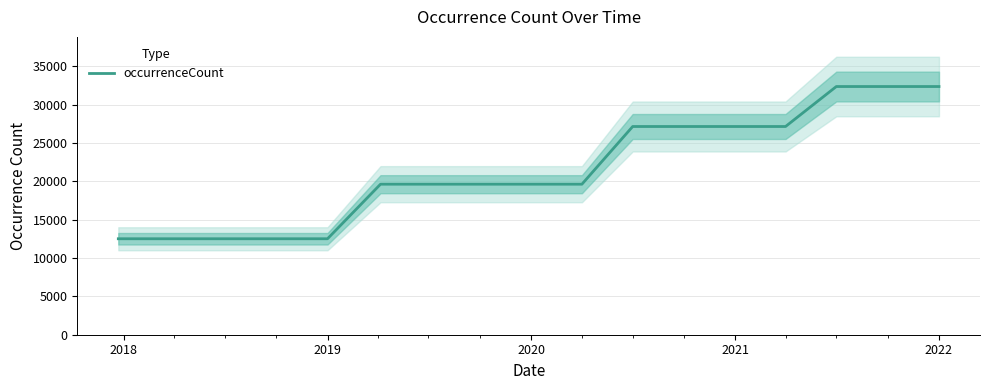

The value of occurrenceCount at 2022 is 10543. True or false?

False